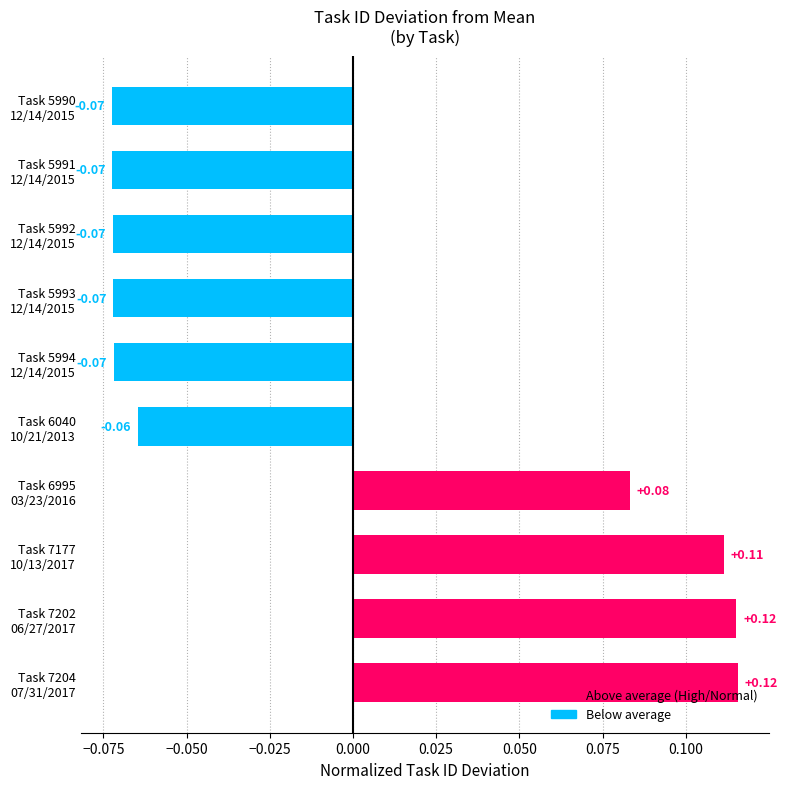

How many data points are above 0?

4